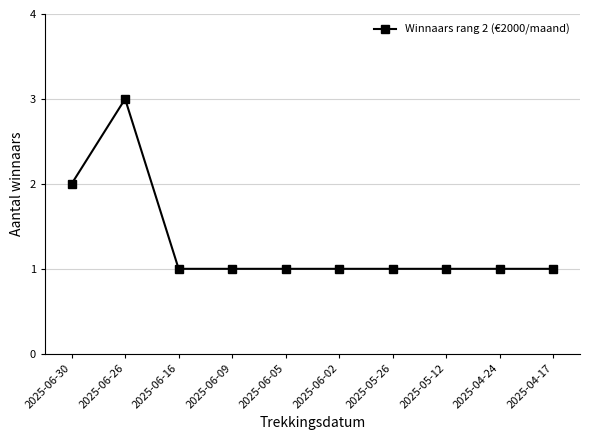

How many lines are shown in the chart?

1